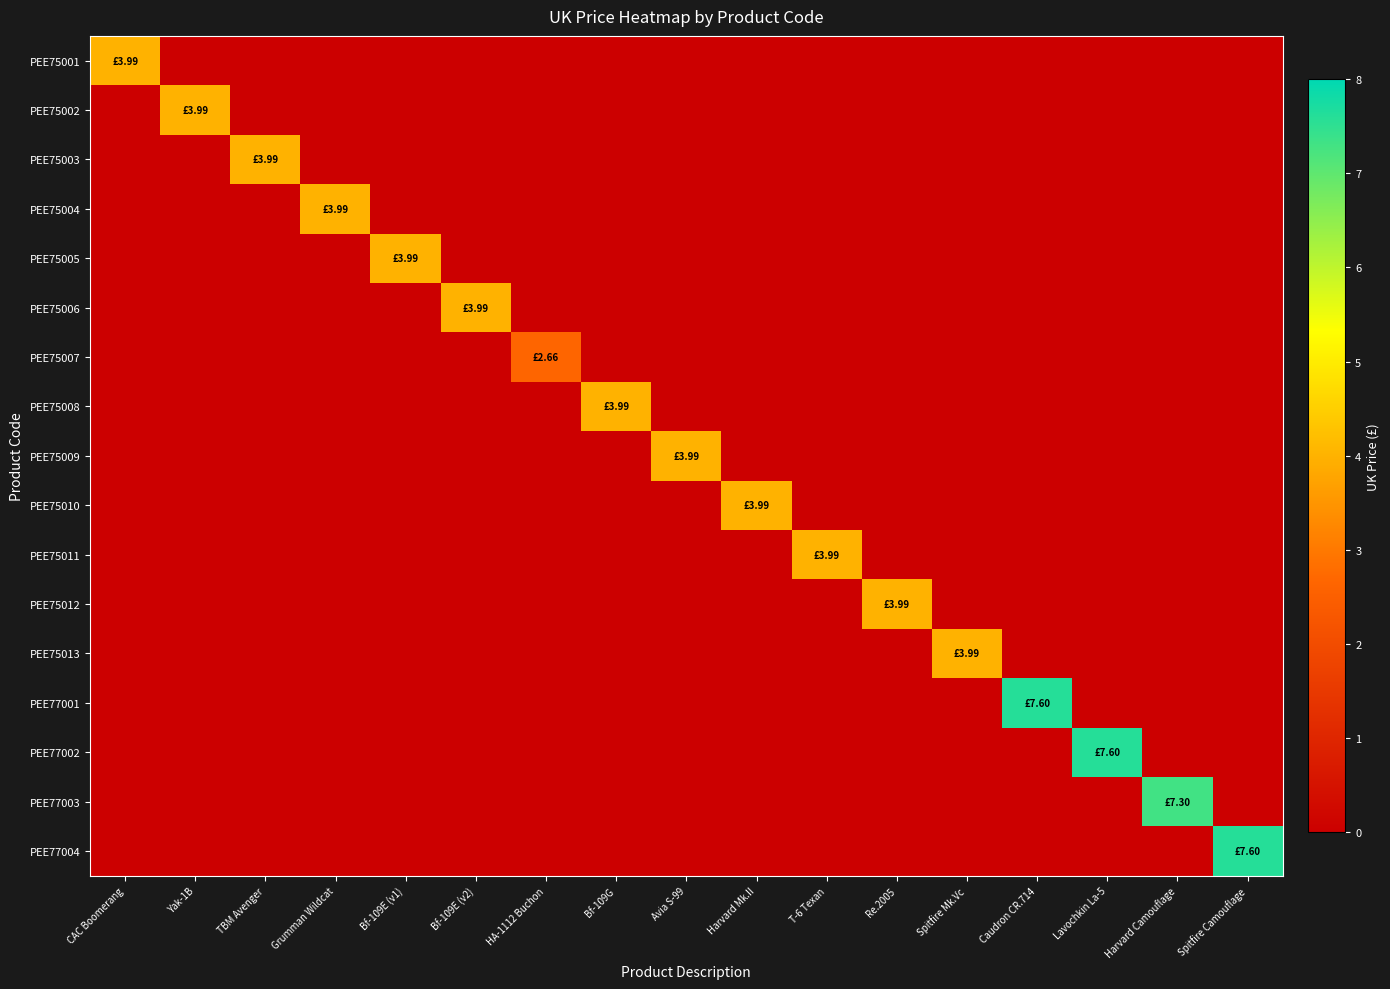

What is the total value across all series at Avia S-99?

4.0